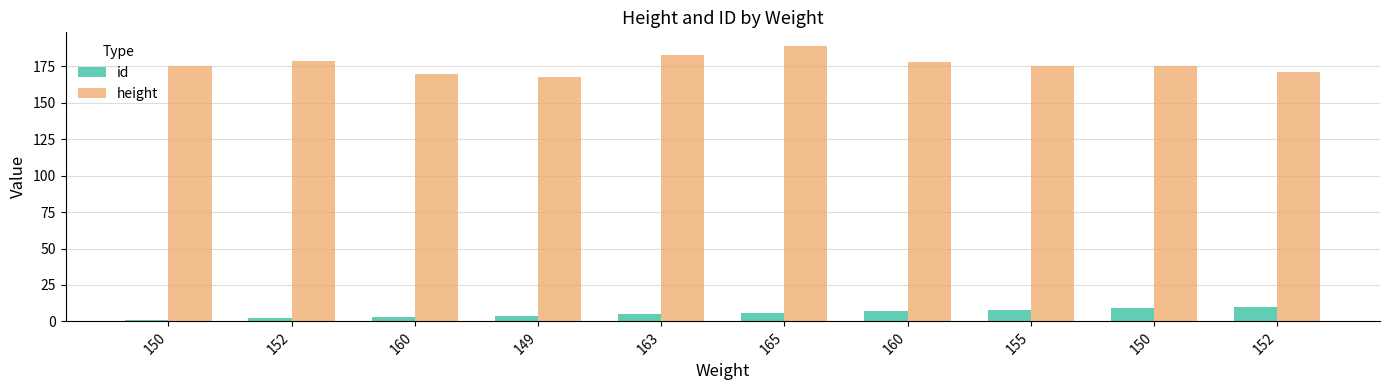

What is the lowest value of the height series?

168